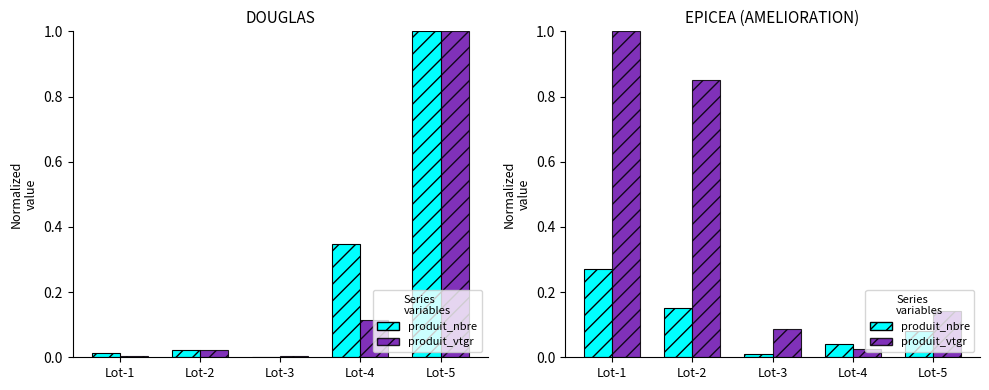

Which category has the lowest value in the produit_vtgr series?

Lot-4